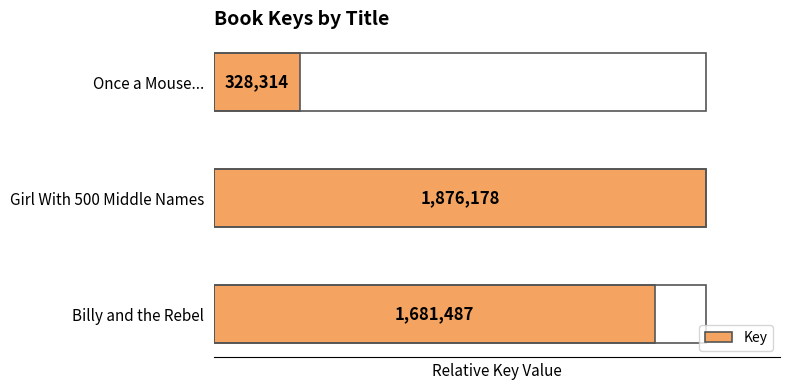

Are the bars horizontal?

Yes